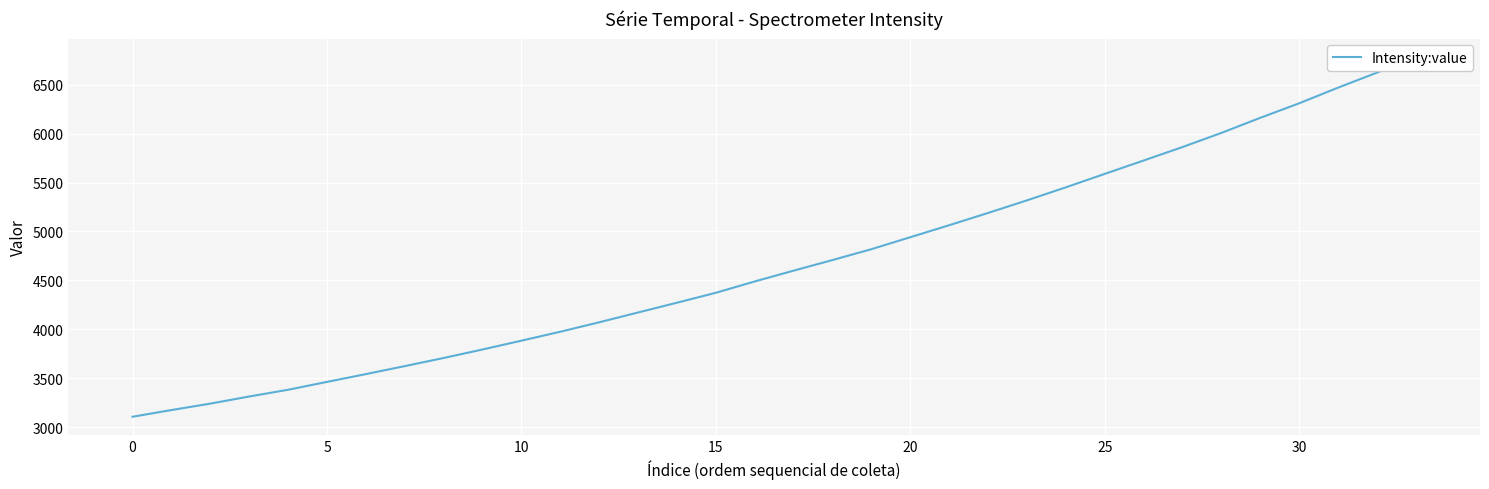

At which label is the value closest to 4946?

20